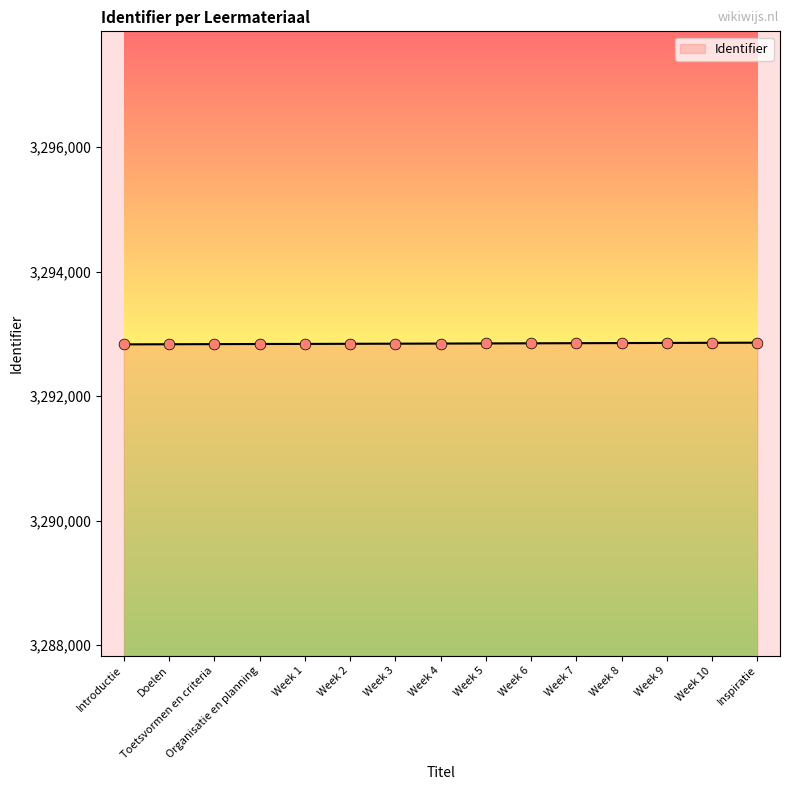

What is the change in value from Introductie to Week 8?

+21